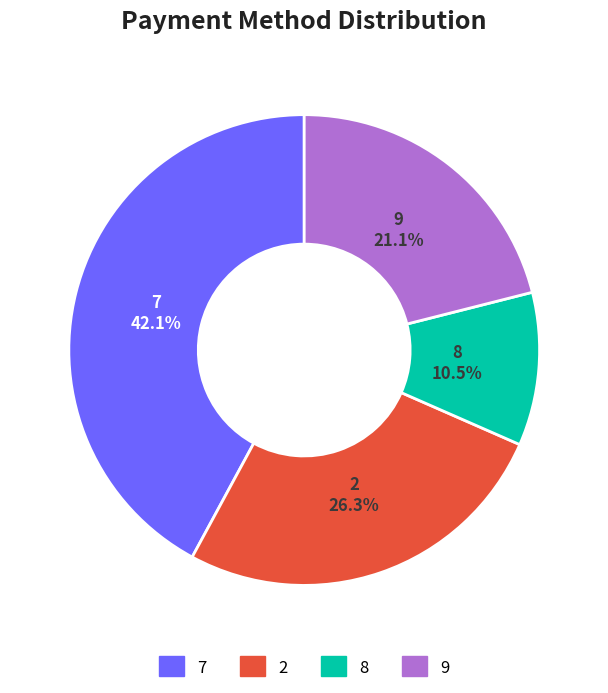

Does any single category account for the majority?

No